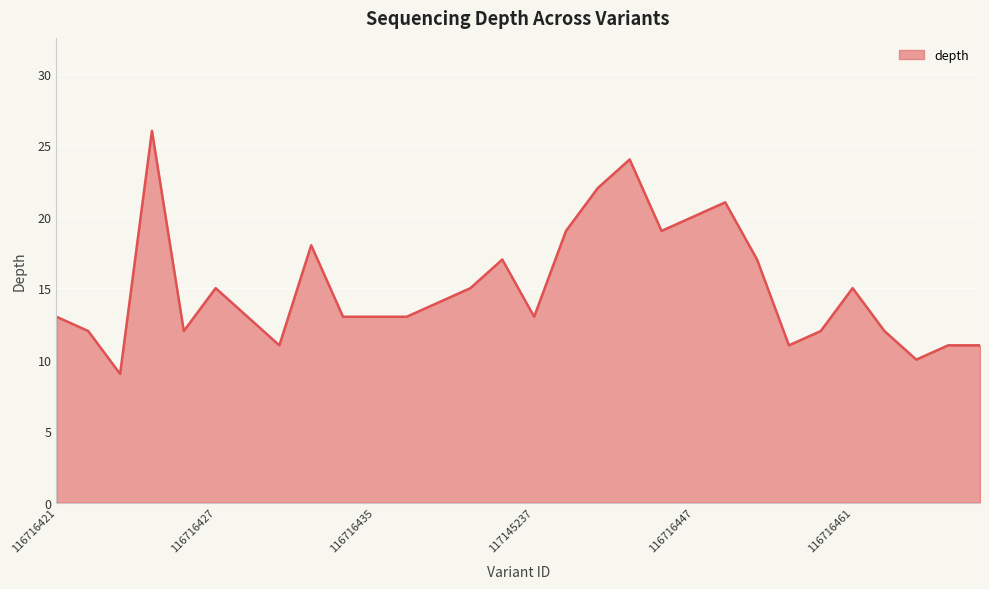

What is the minimum value shown in the chart?

9